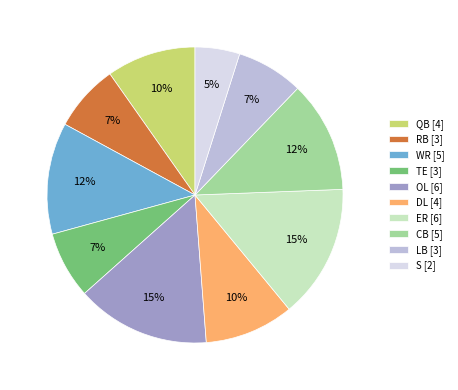

Combined, do TE and DL account for over 50%?

No